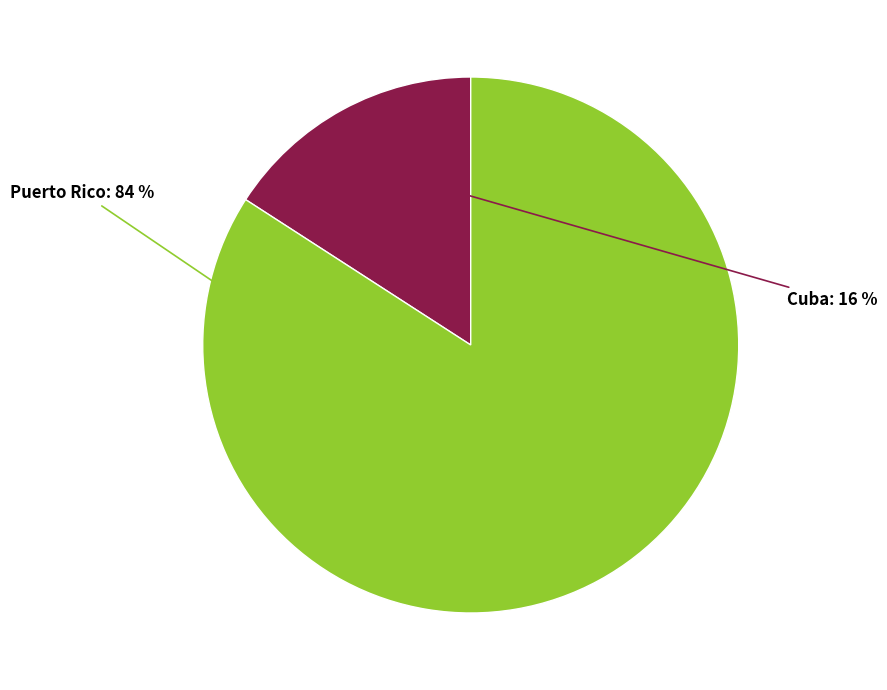

Is there any slice that represents more than half of the pie?

Yes